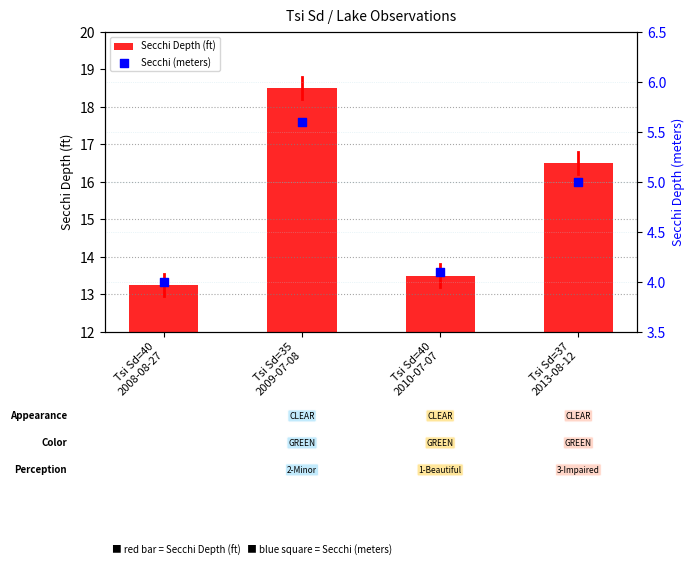

What is the total value across all series at Tsi Sd=40
2010-07-07?

17.6